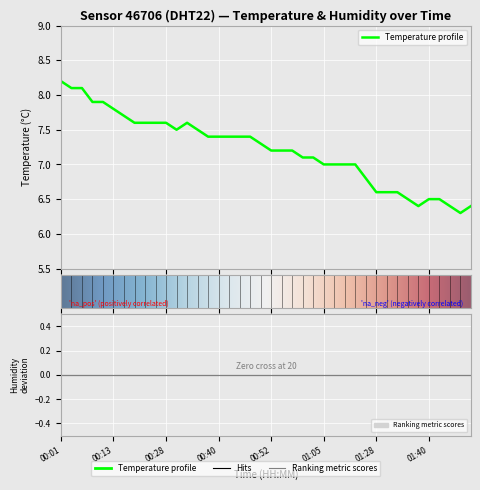

What is the ratio of the value at 01:32 to the value at 00:03?

0.8